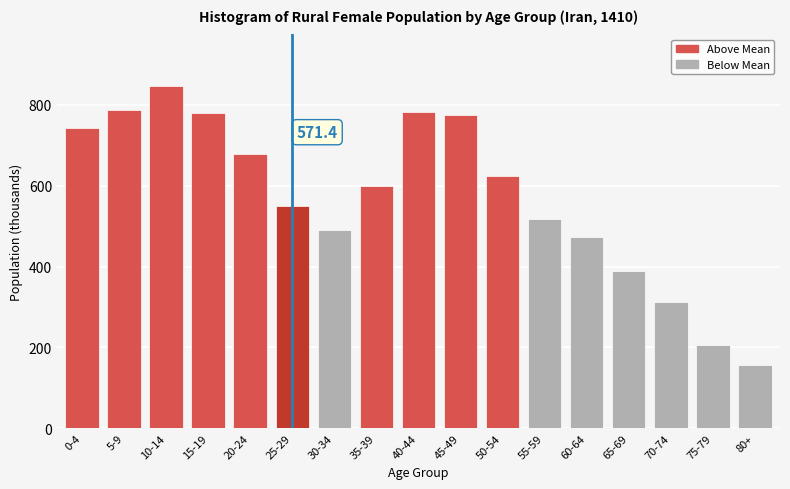

Which has a higher value, 15-19 or 0-4?

15-19